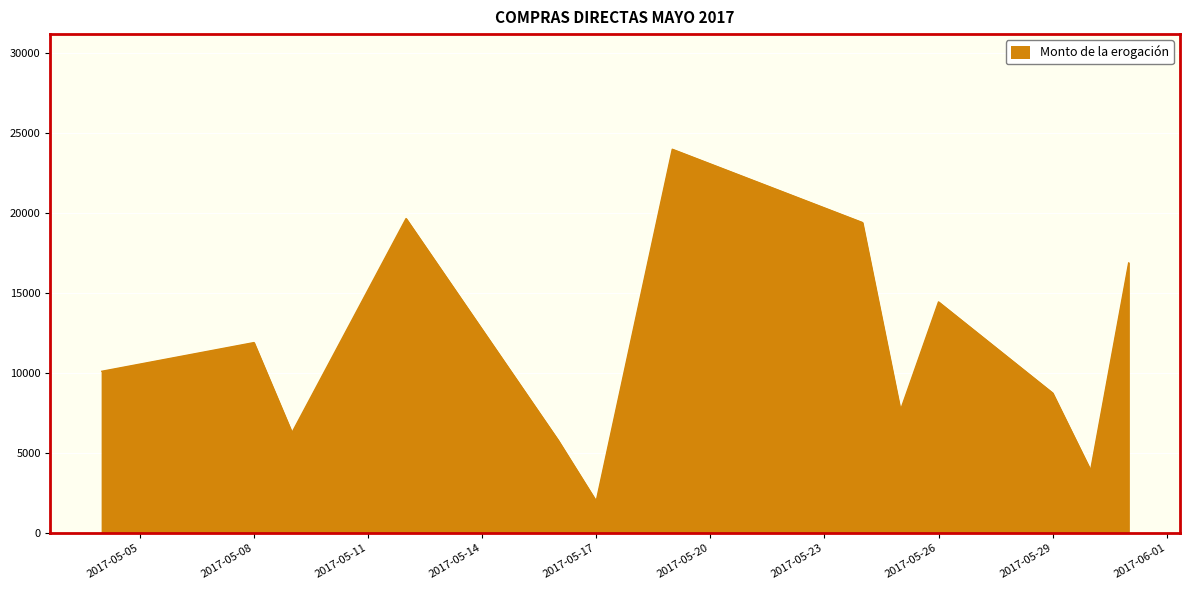

What is the smallest value displayed?

1994.8